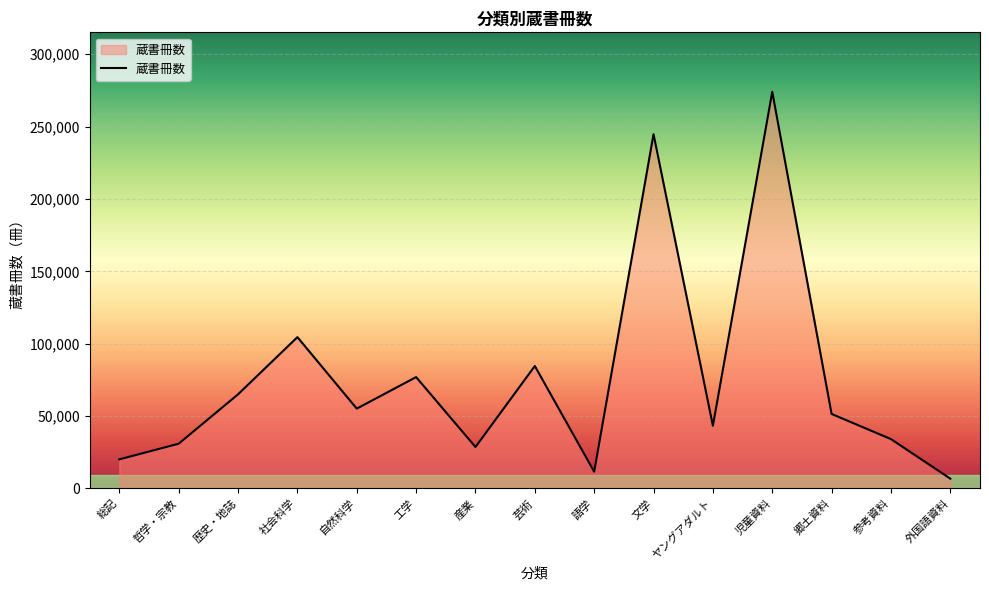

How many lines are shown in the chart?

1